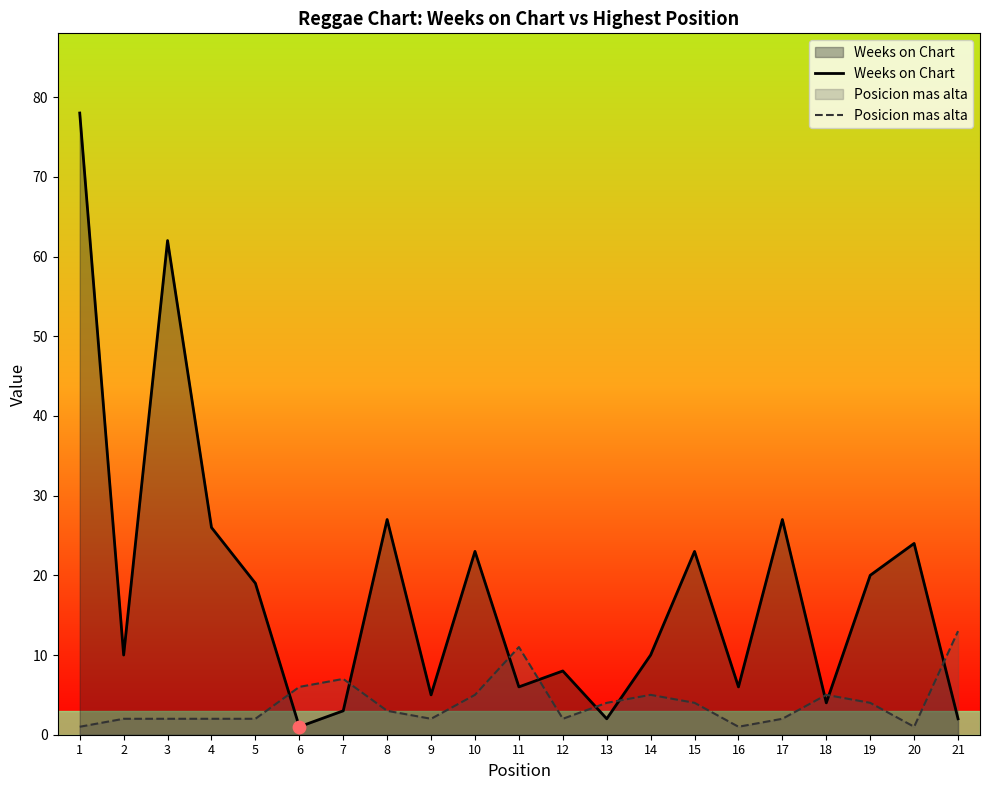

At which category is the sum across all series the highest?

1